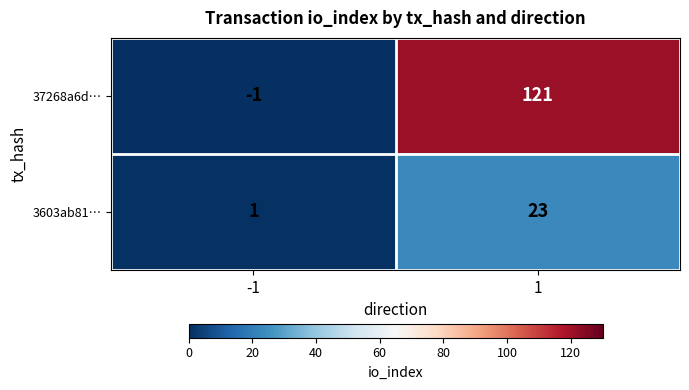

At 1, list the series in order from smallest to largest.

3603ab81…, 37268a6d…